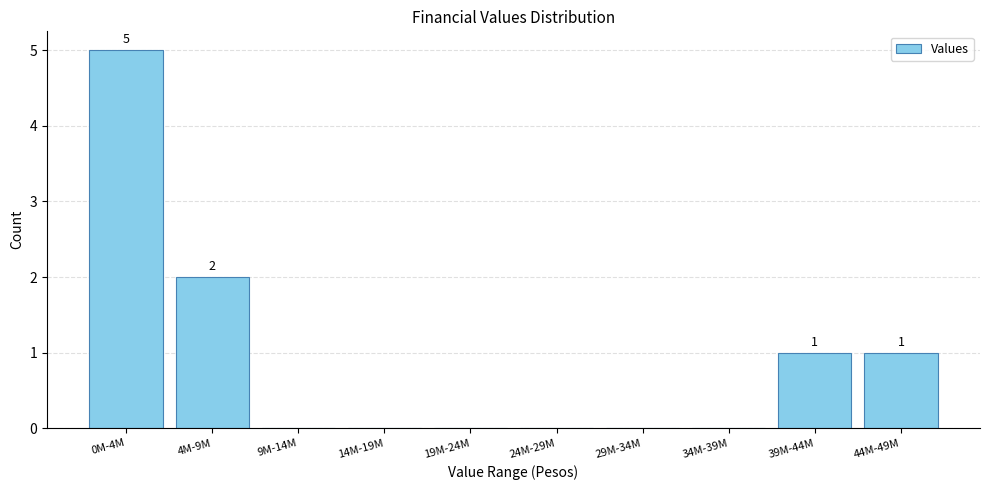

Reading left to right, extract all data points from this chart.

0M-4M=5	4M-9M=2	9M-14M=0	14M-19M=0	19M-24M=0	24M-29M=0	29M-34M=0	34M-39M=0	39M-44M=1	44M-49M=1